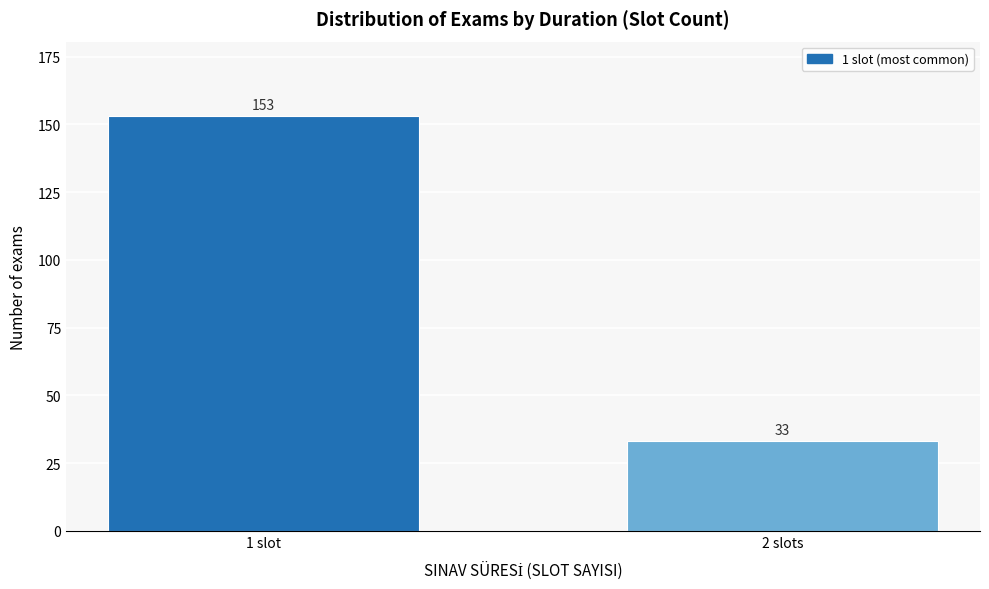

Reading right to left, extract all data points from this chart.

33	153